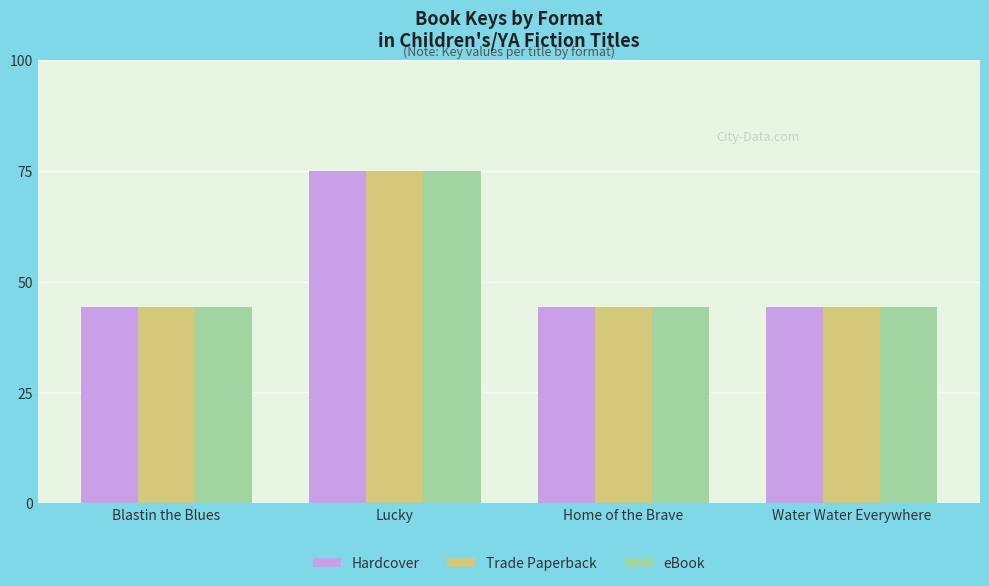

What is the difference between the maximum and minimum values in the Hardcover series?

30.6